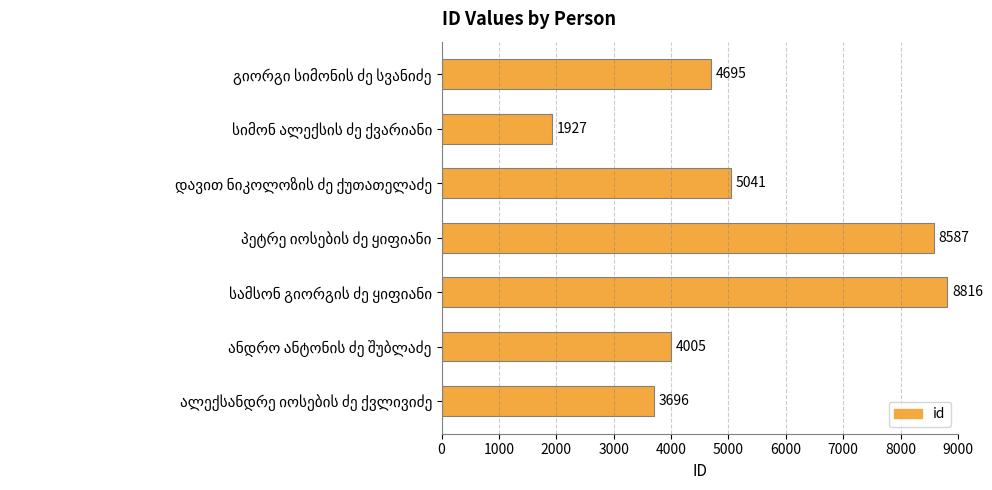

What is the difference between the second highest and second lowest values?

4891